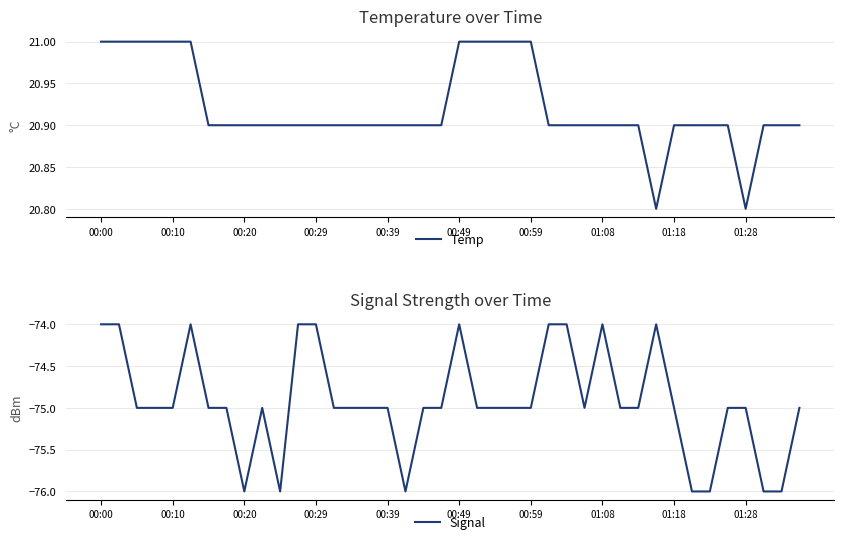

Which series has the largest total across all categories?

Temp